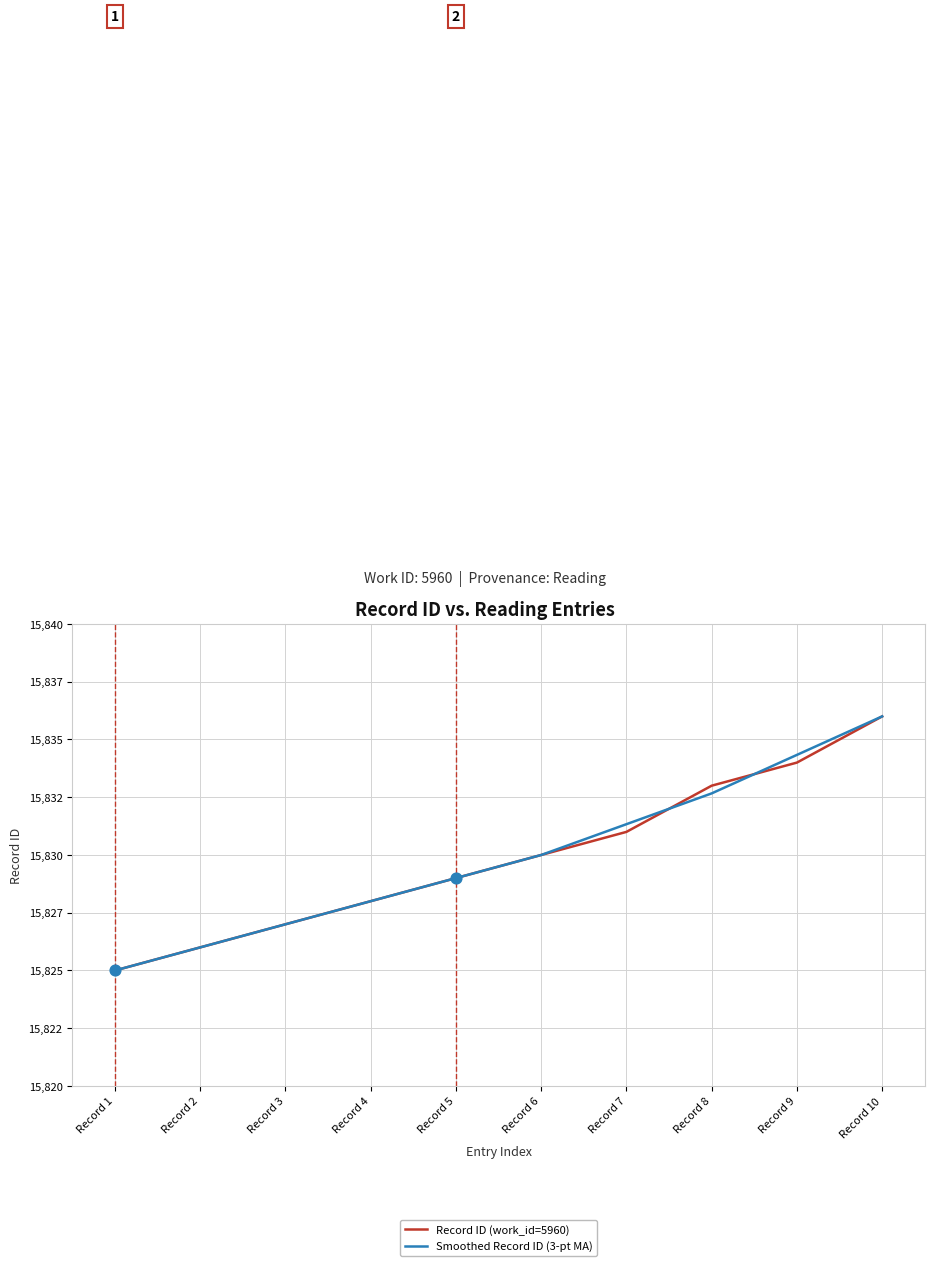

Is the value of Record ID (work_id=5960) at Record 1 greater than the value of Smoothed Record ID (3-pt MA) at Record 1?

No